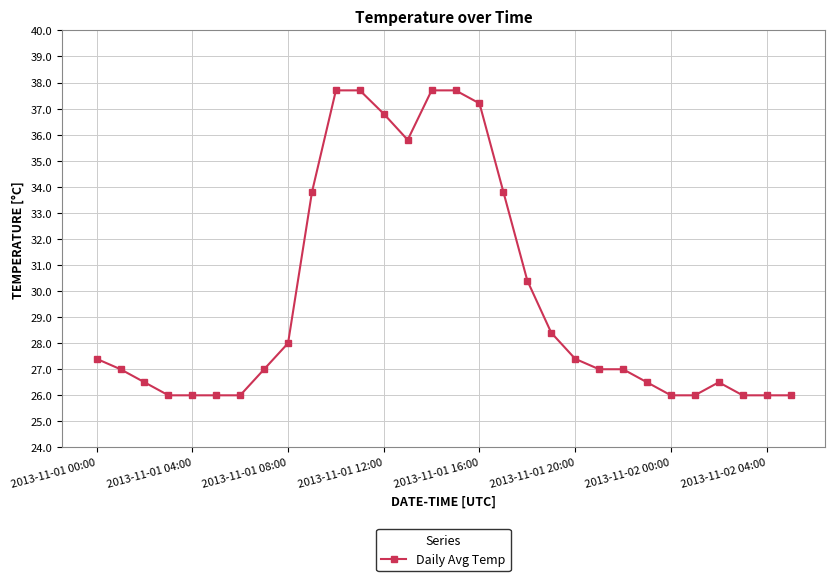

What is the maximum value shown in the chart?

37.7